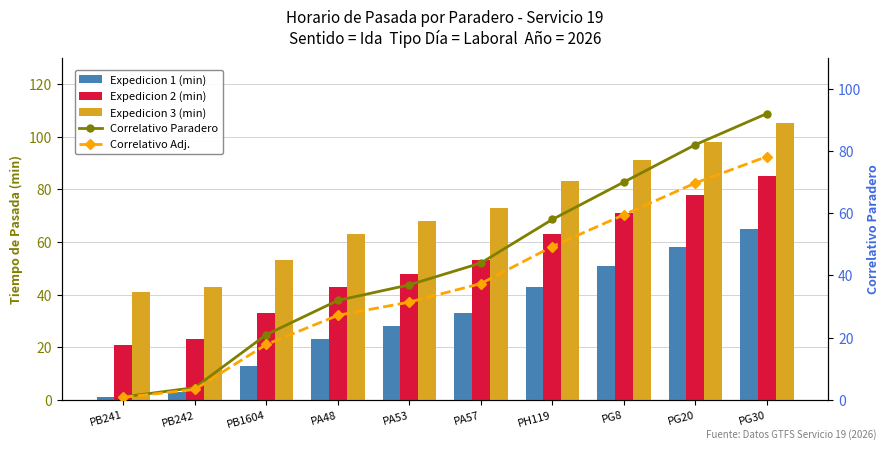

Which series has the largest total across all categories?

Expedicion 3 (min)